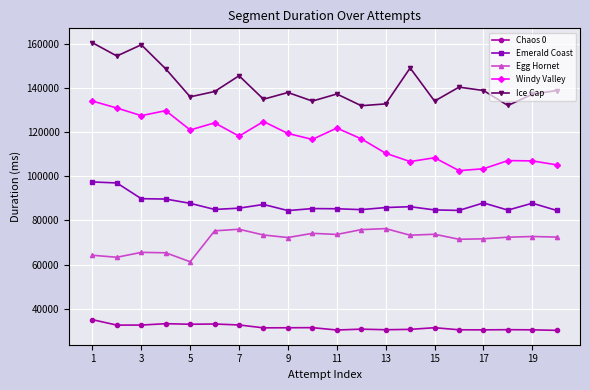

What are all the series names shown in the legend?

Chaos 0, Emerald Coast, Egg Hornet, Windy Valley, Ice Cap